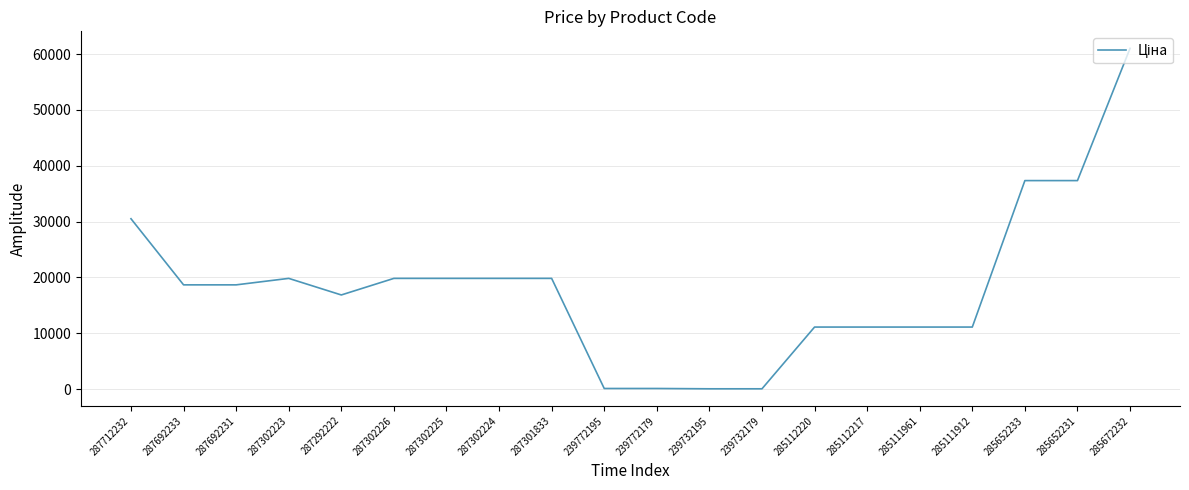

Read the value at 287301833.

19831.1